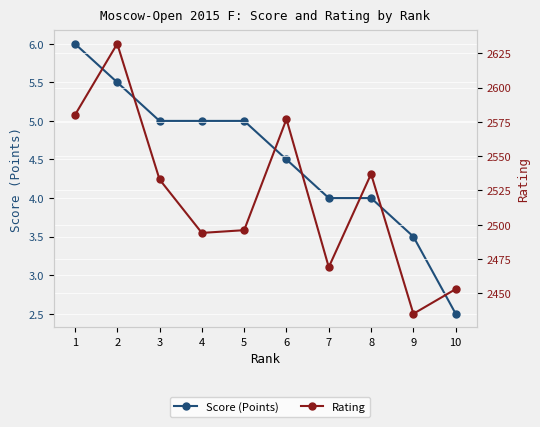

True or false: Score (Points) and Rating intersect in this chart.

False